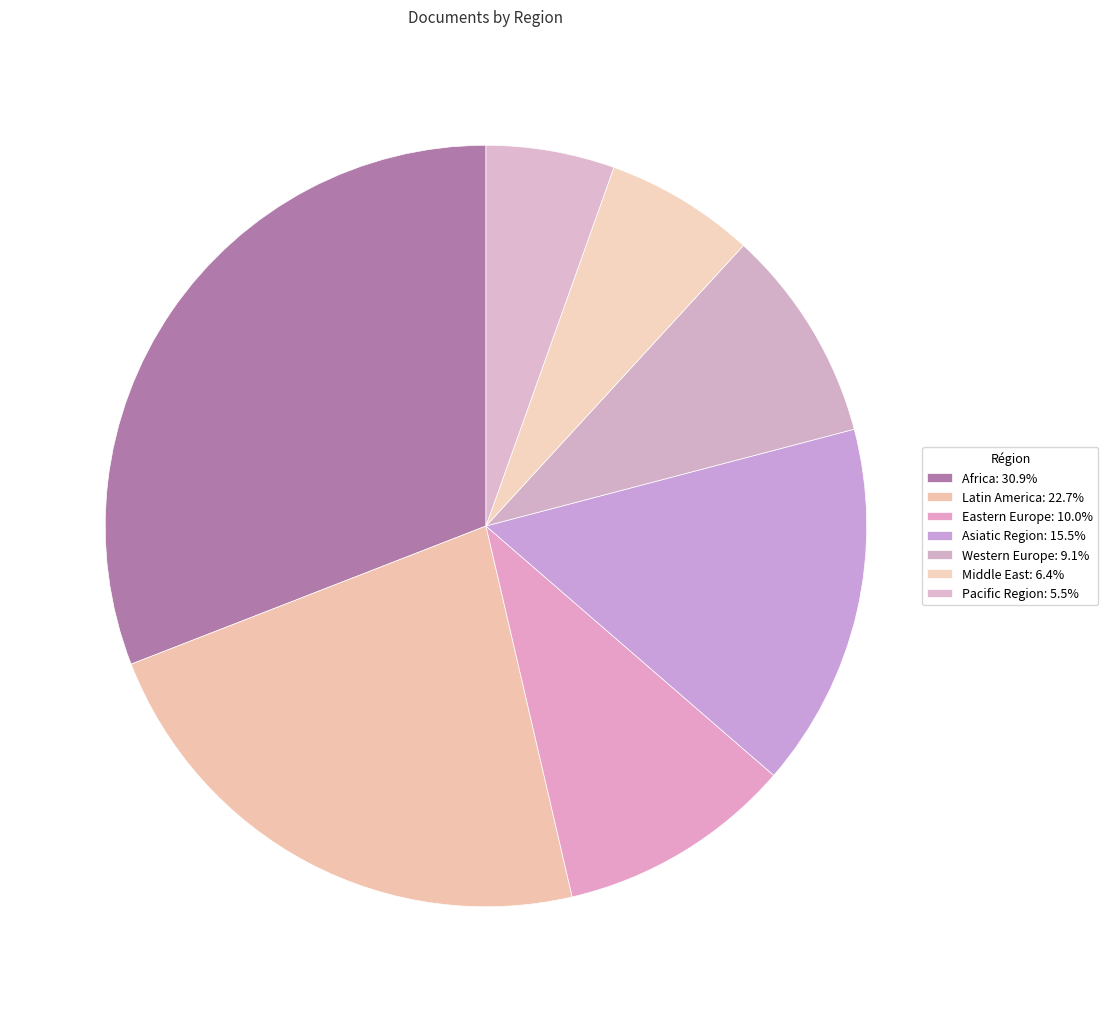

What portion of the pie excludes Middle East?

93.6%